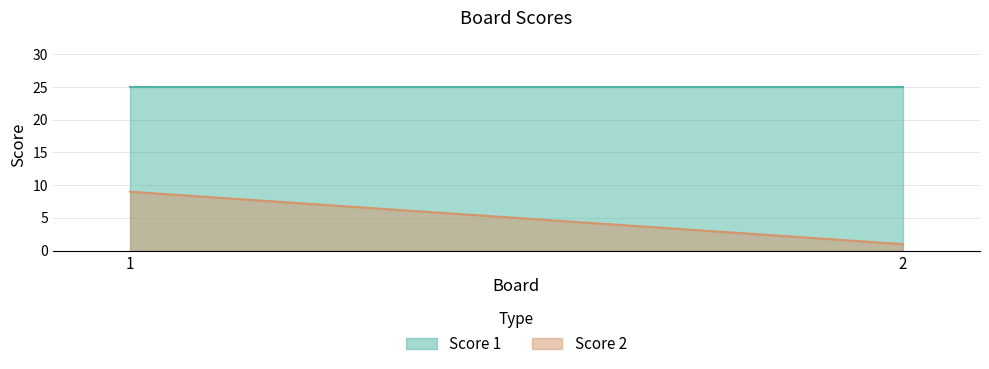

What is the value of the Score 1 point at the 2nd from the left?

25